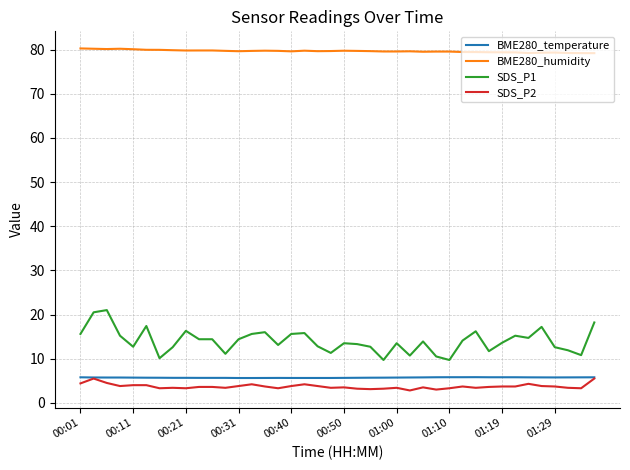

What is the sum of all SDS_P2 values?

148.1